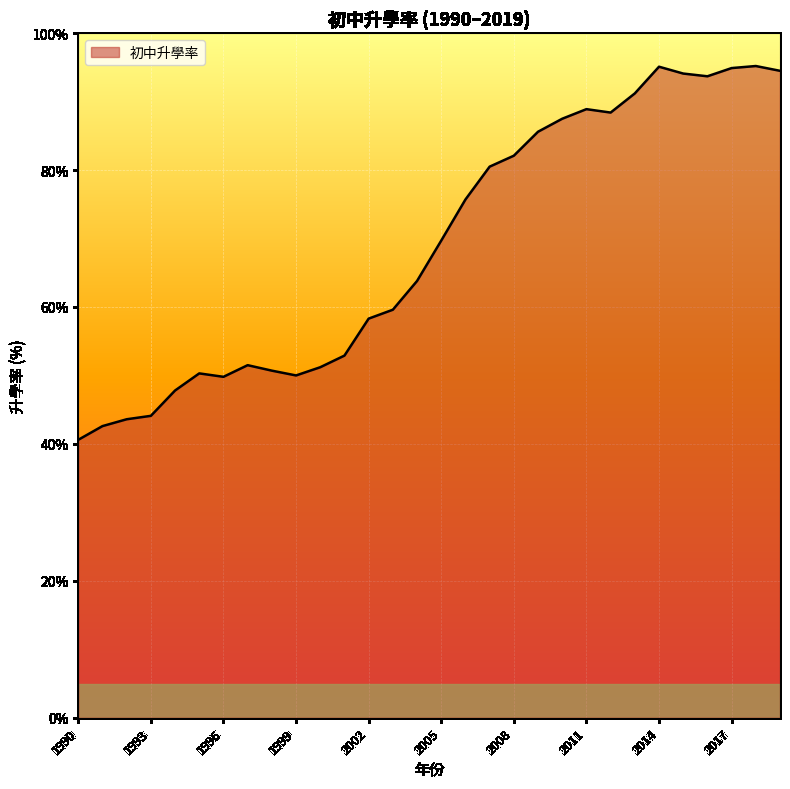

What is the difference between the maximum and minimum values?

54.6